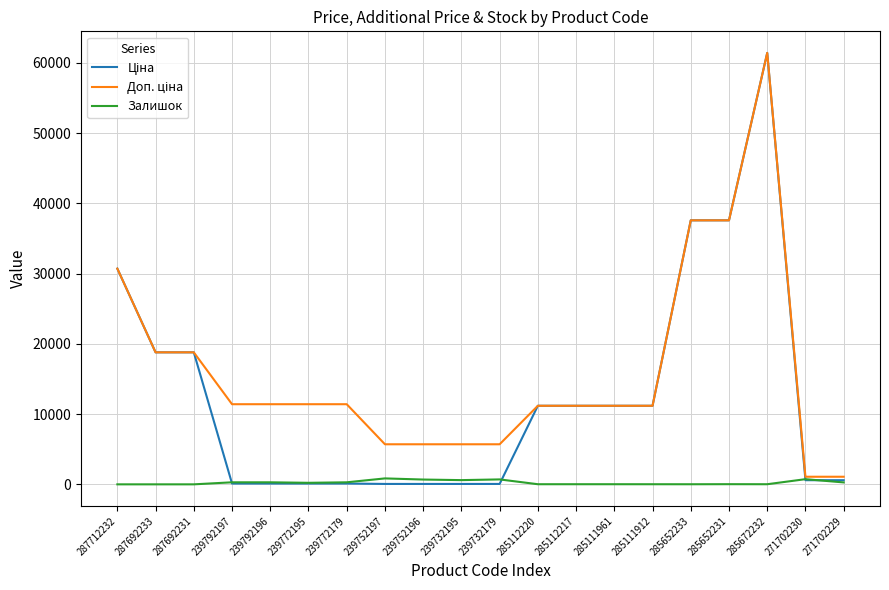

What is the maximum value shown in the chart?

61434.3